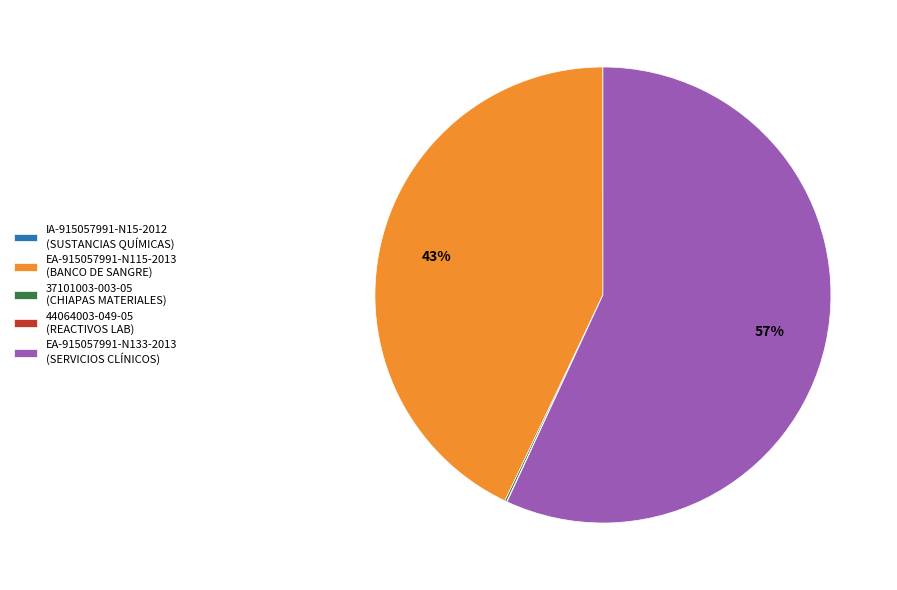

To the nearest percent, what percentage of the pie is EA-915057991-N115-2013 (BANCO DE SANGRE)?

43%